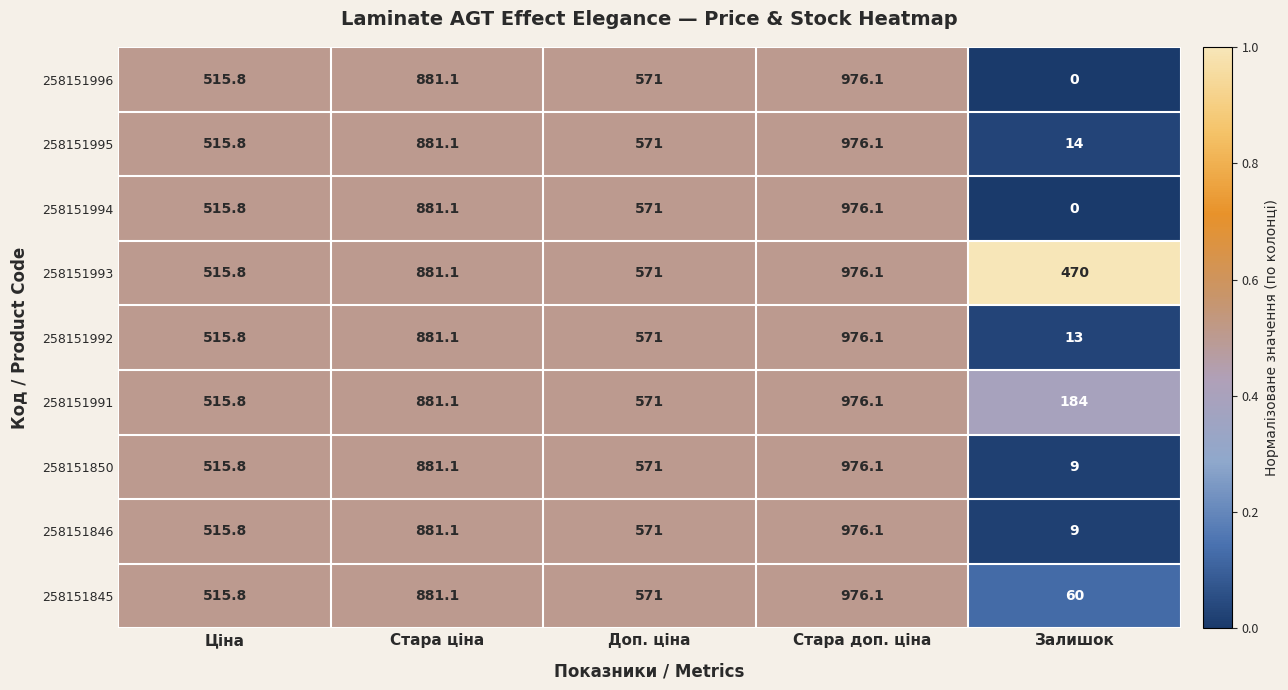

At which label does 258151994 first exceed 571?

Стара ціна